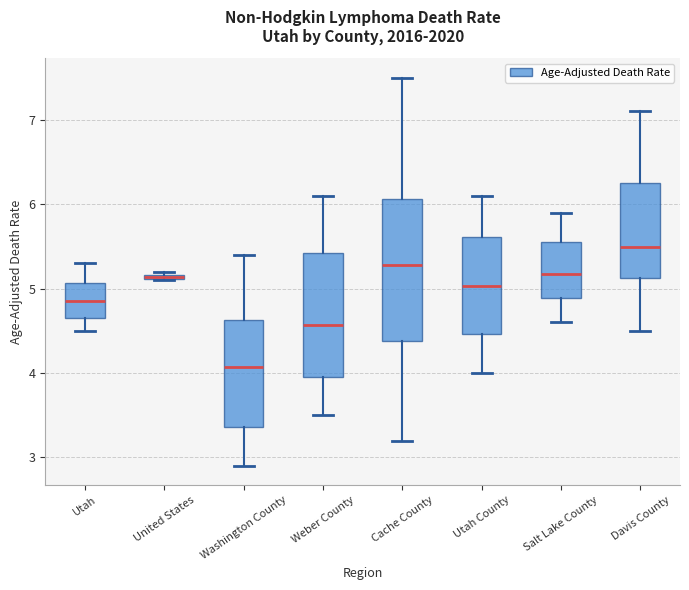

Which box's median line is the highest?

Davis County